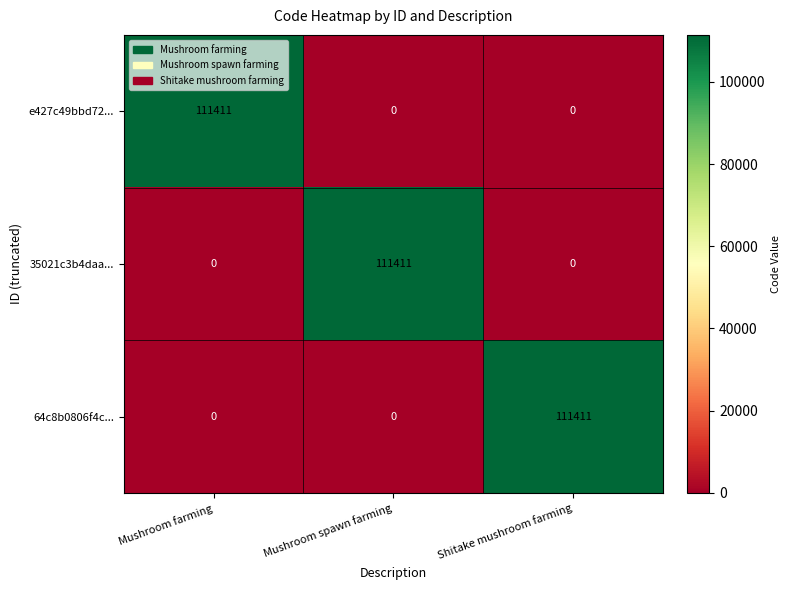

What is the total value across all series at Mushroom spawn farming?

111411